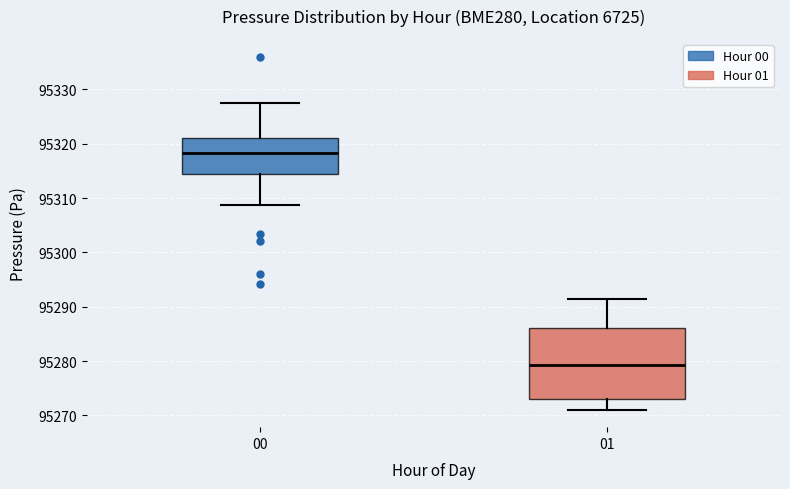

Which box has the highest median line?

00